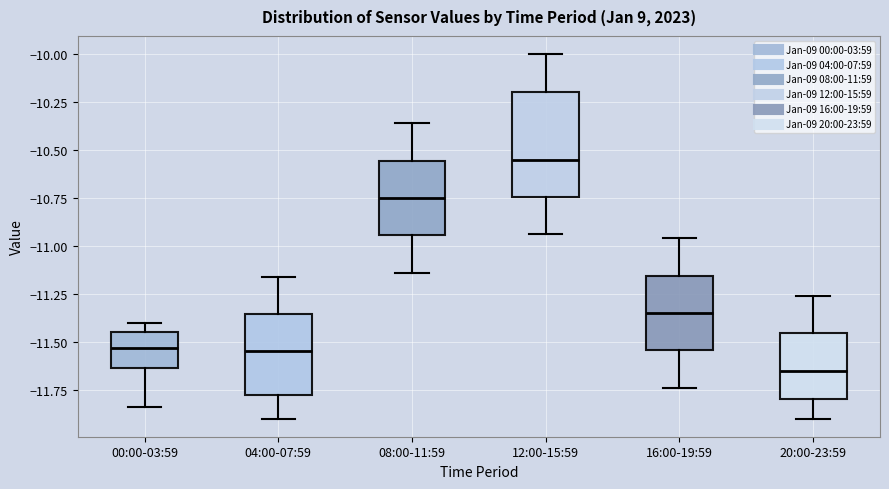

Comparing the boxes themselves (not the whiskers), which one is the tallest?

12:00-15:59